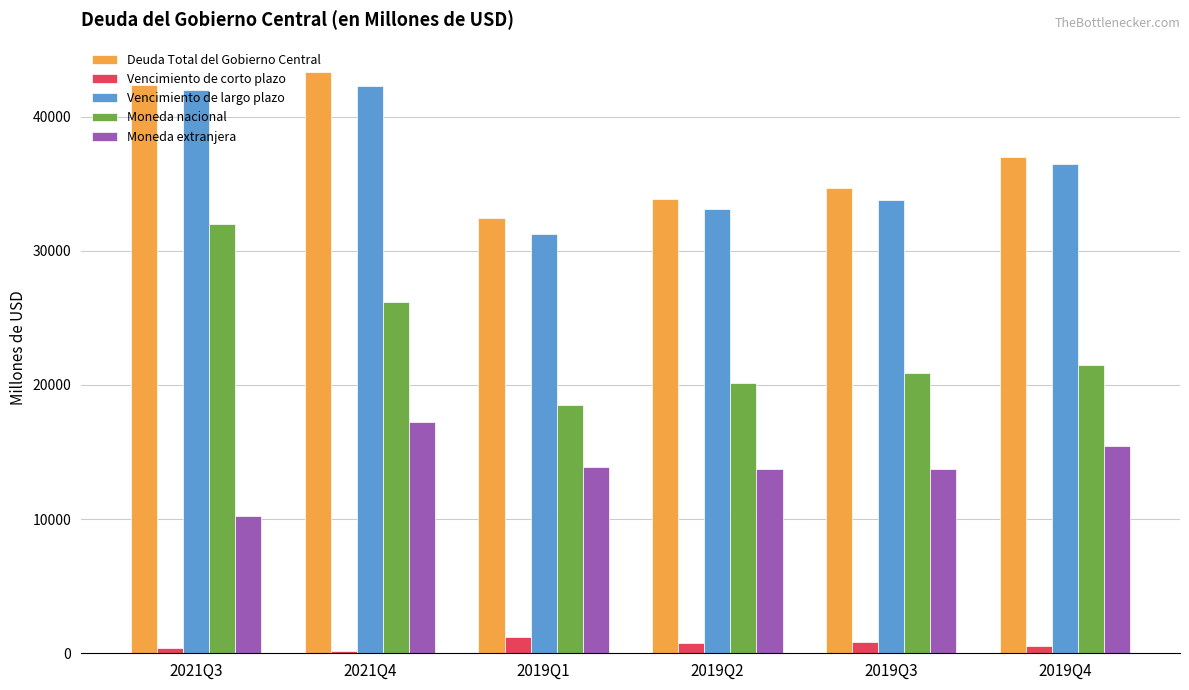

Which series has the largest range (max minus min)?

Moneda nacional